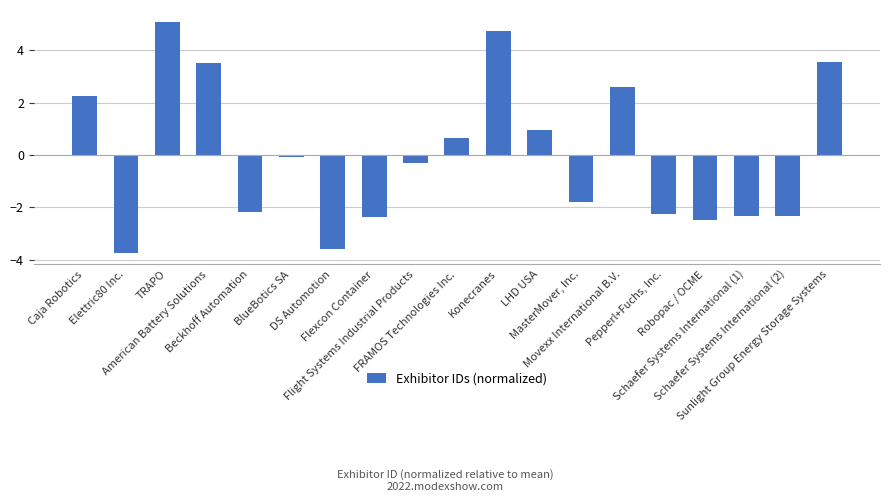

What is the minimum value shown in the chart?

-3.7